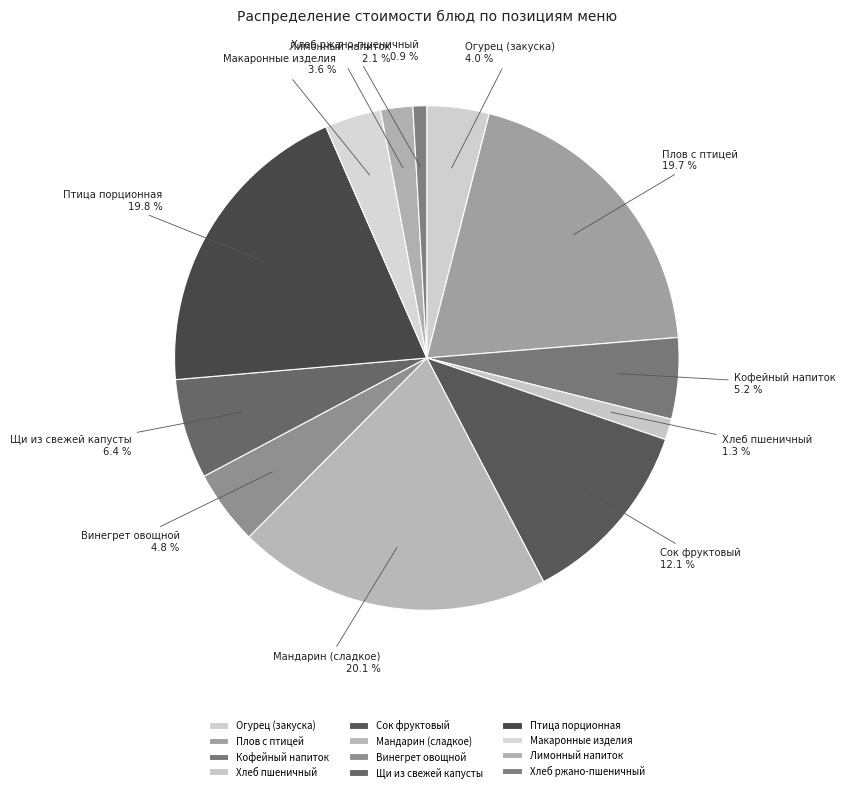

Is Мандарин (сладкое) the majority of the pie?

No